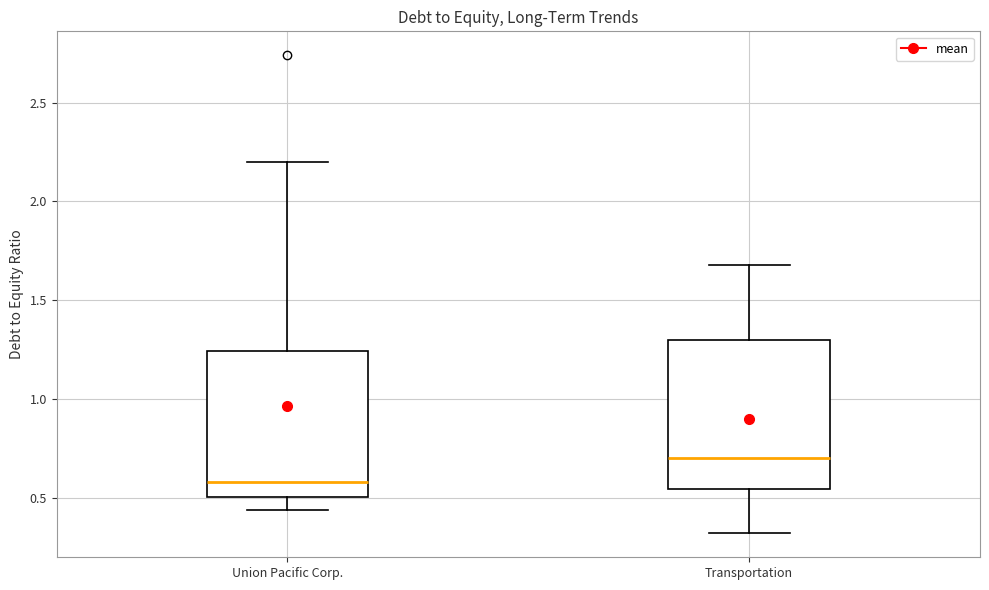

Reading left to right, transcribe this box plot: for each box, give where its median line is, the range the box spans, and where its two whiskers end, as read against the y-axis. The values are not printed on the chart, so give them approximately, as read against the axis.

Union Pacific Corp.: median 0.60, box 0.50 to 1.25, whiskers 0.45 to 2.20
Transportation: median 0.70, box 0.55 to 1.30, whiskers 0.30 to 1.70